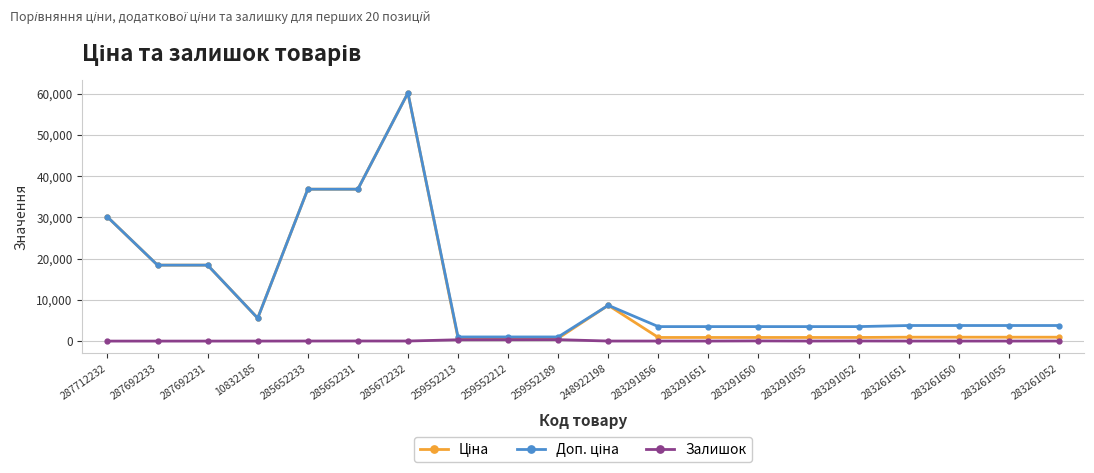

At which category is the sum across all series the highest?

285672232